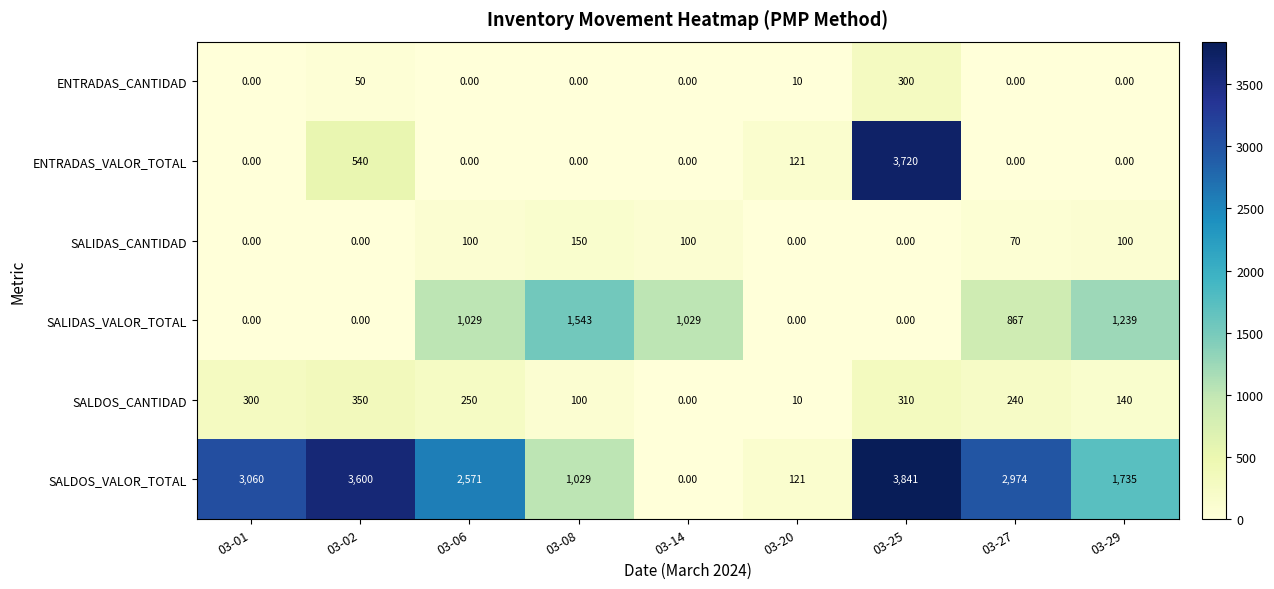

What is the sum of the SALDOS_CANTIDAD values at 03-01 and 03-08?

400